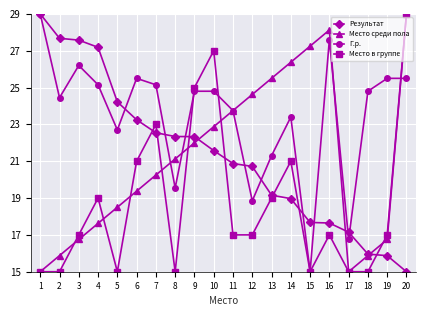

Is this an area chart (filled region under the line)?

No